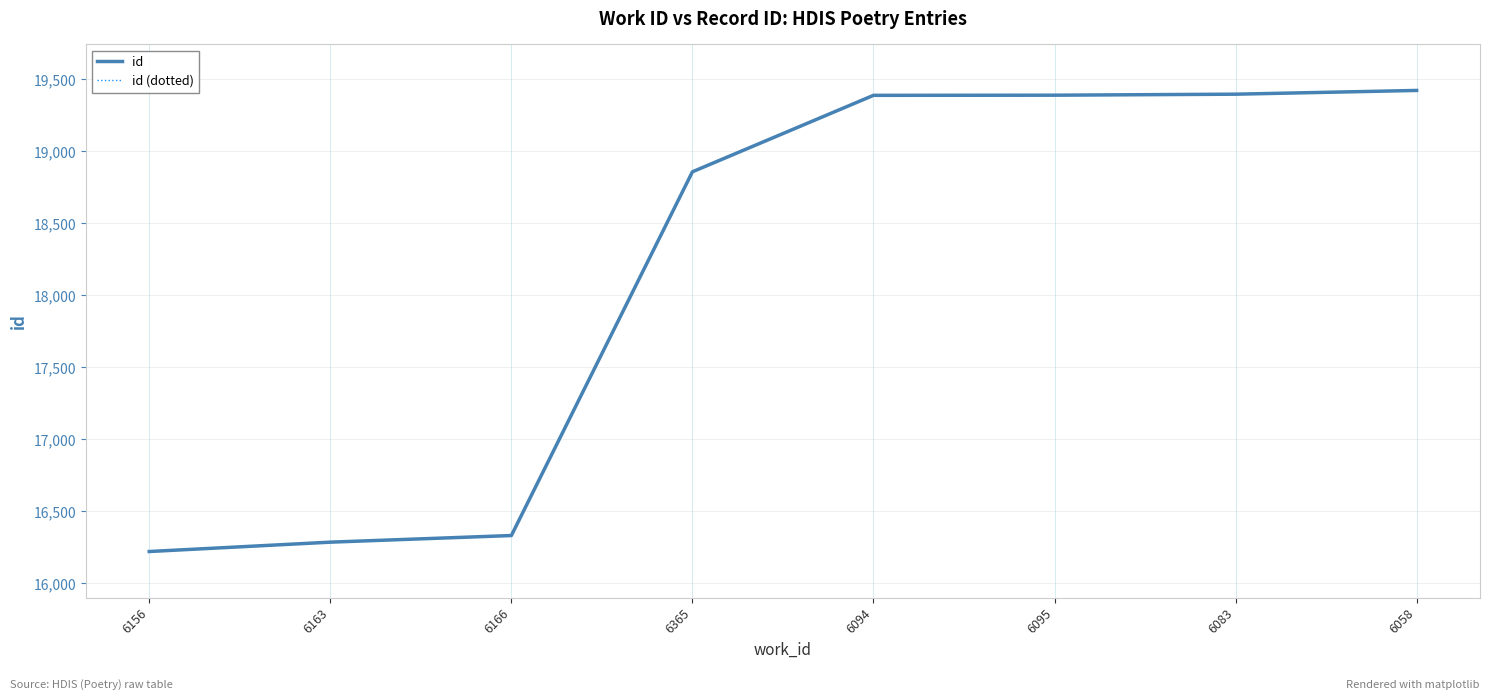

At which category is the sum across all series the highest?

6058